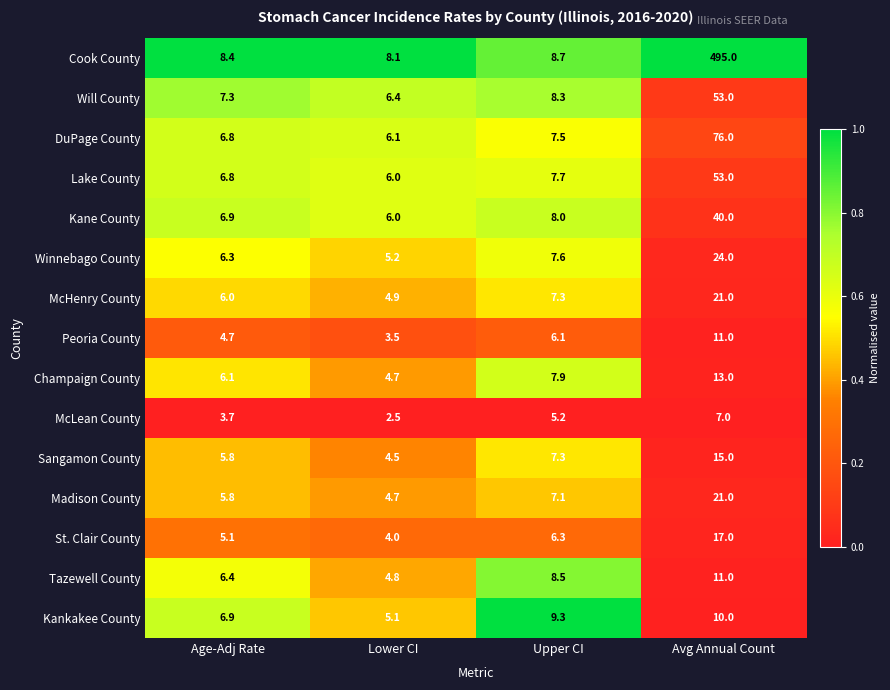

Which series has the widest spread of values?

Cook County